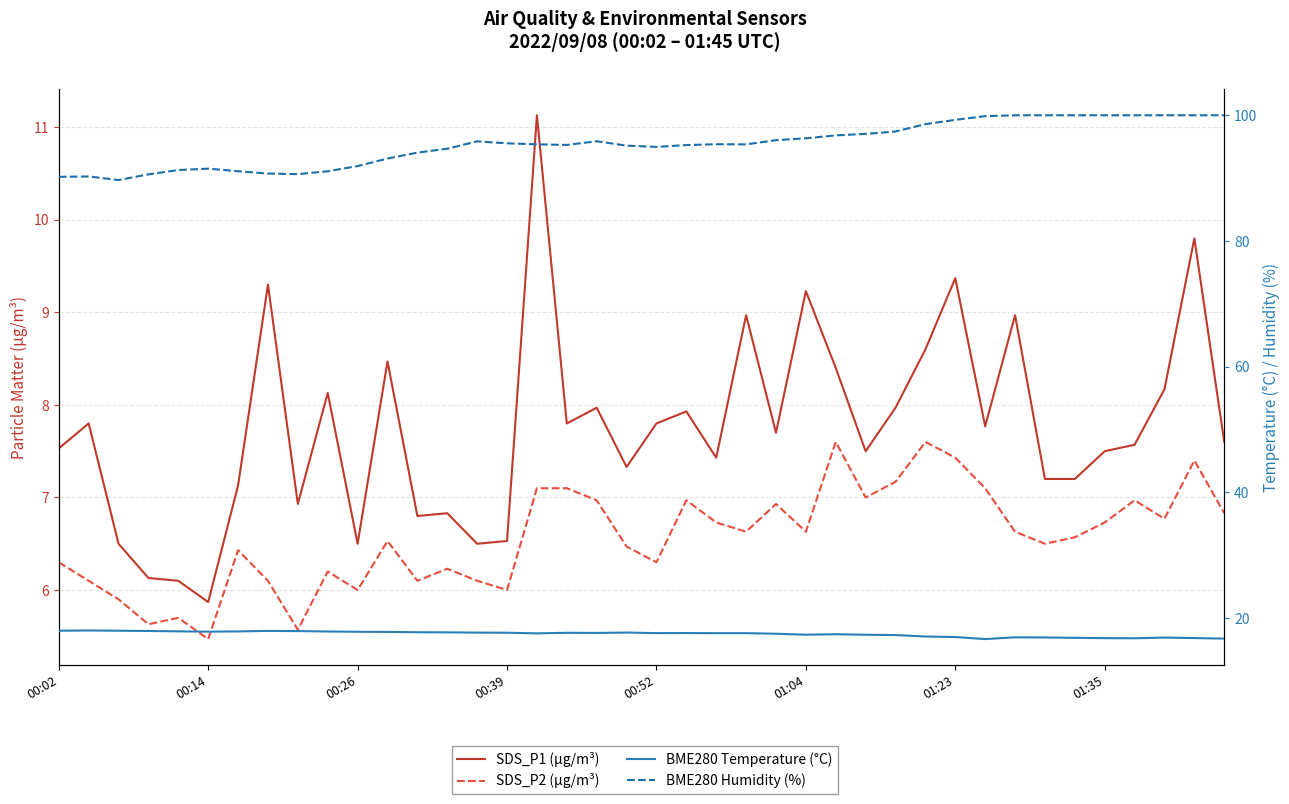

True or false: BME280 Humidity (%) and BME280 Temperature (°C) cross at least once.

False